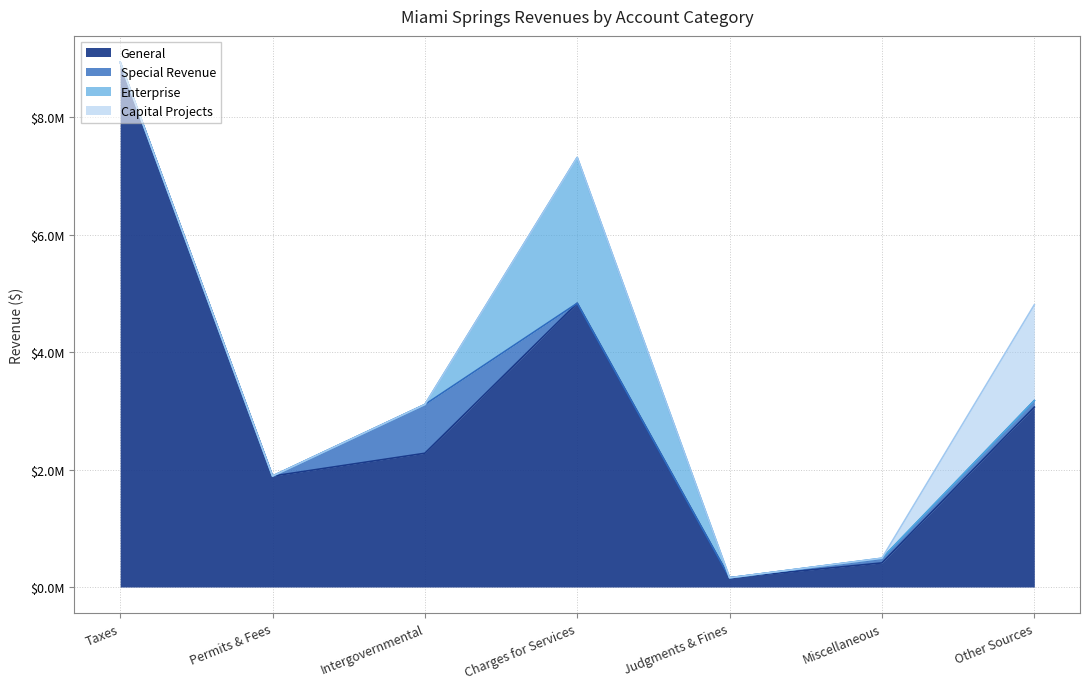

Which series has the largest range (max minus min)?

General